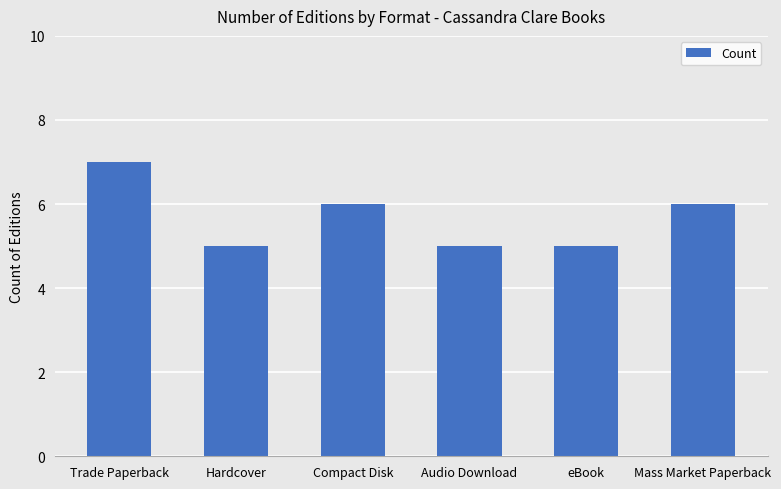

How many data points does each series have?

6